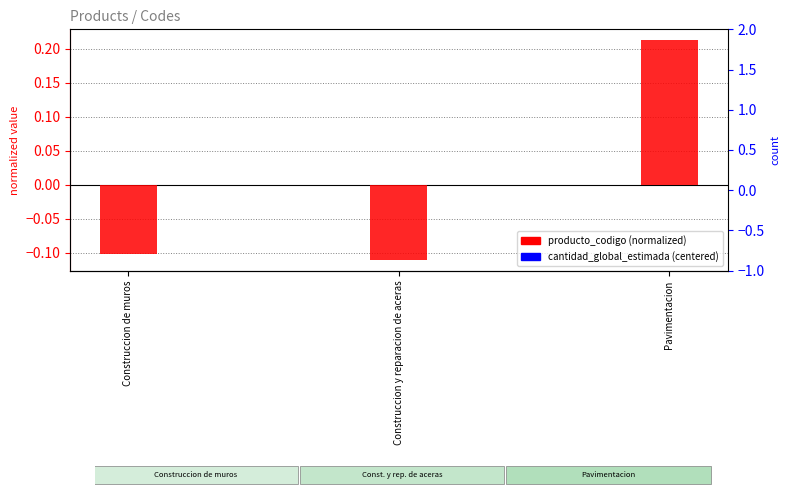

Rank the categories by producto_codigo (normalized) value from highest to lowest.

Pavimentacion, Construccion de muros, Construccion y reparacion de aceras